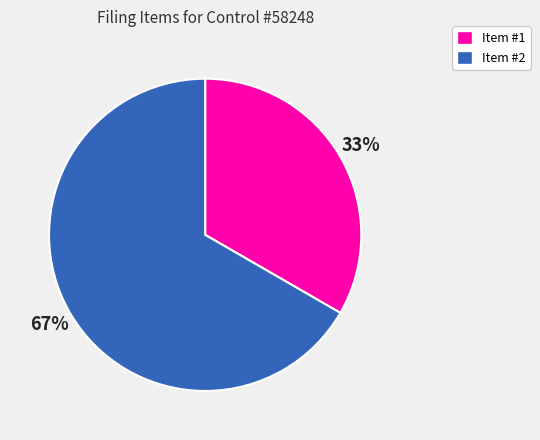

How many slices are in this pie chart?

2